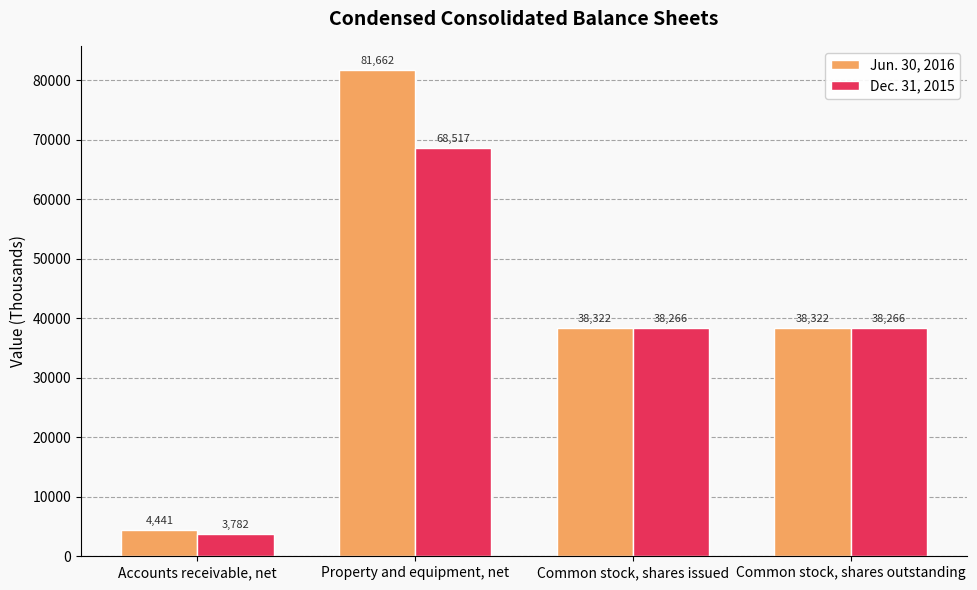

The value of Jun. 30, 2016 at Property and equipment, net is 81662. True or false?

True